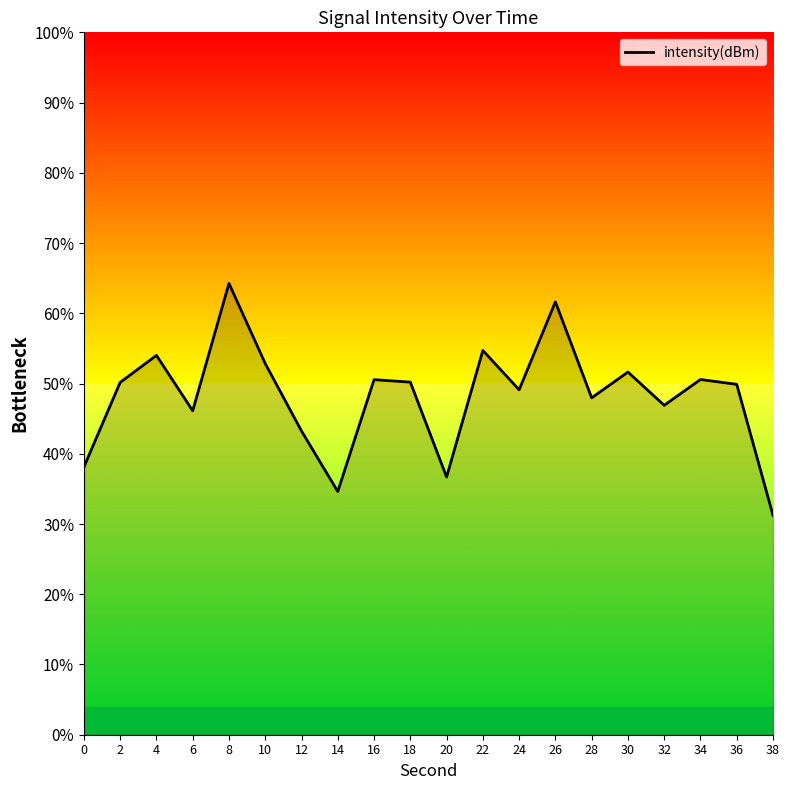

Rank the categories by value from highest to lowest.

8, 26, 22, 4, 10, 30, 34, 16, 18, 2, 36, 24, 28, 32, 6, 12, 0, 20, 14, 38